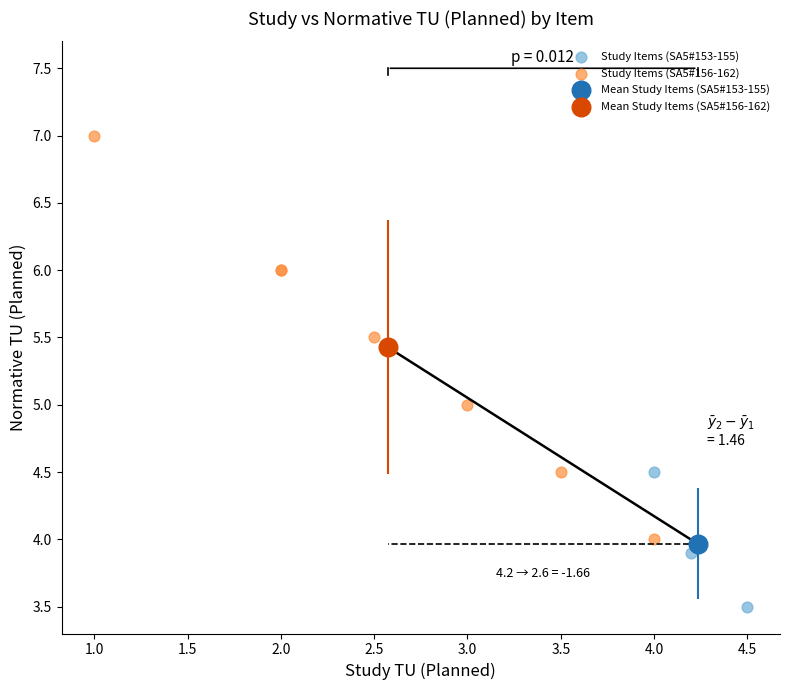

Which series contains the highest Y value?

Study Items (SA5#156-162)